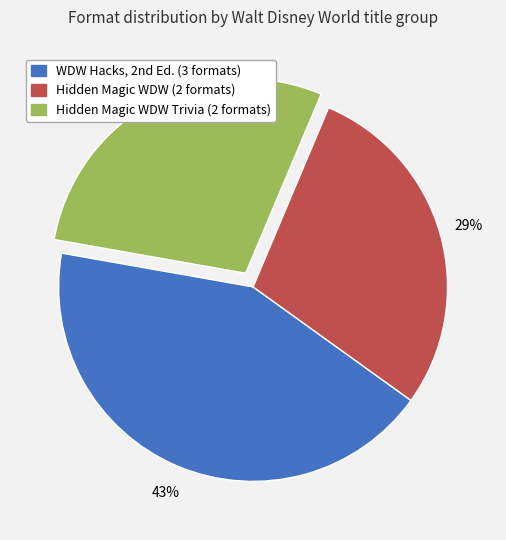

Does any single category account for the majority?

No